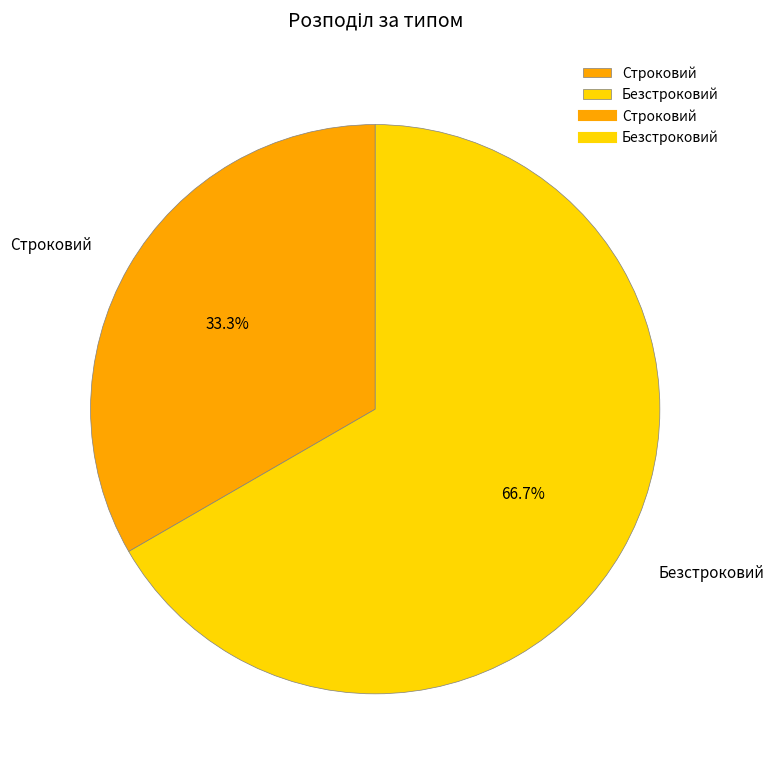

To the nearest percent, what is the combined percentage of Строковий and Безстроковий?

100%